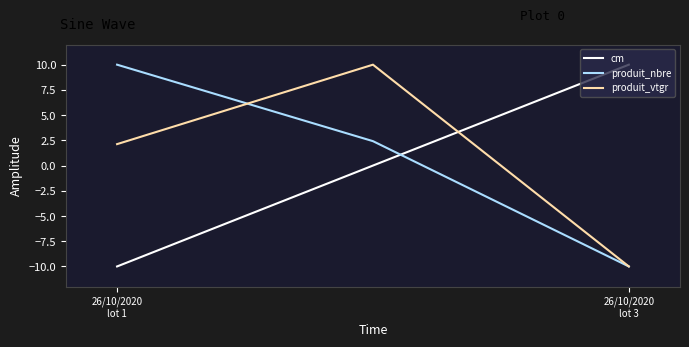

What is the minimum value for cm?

-10.0